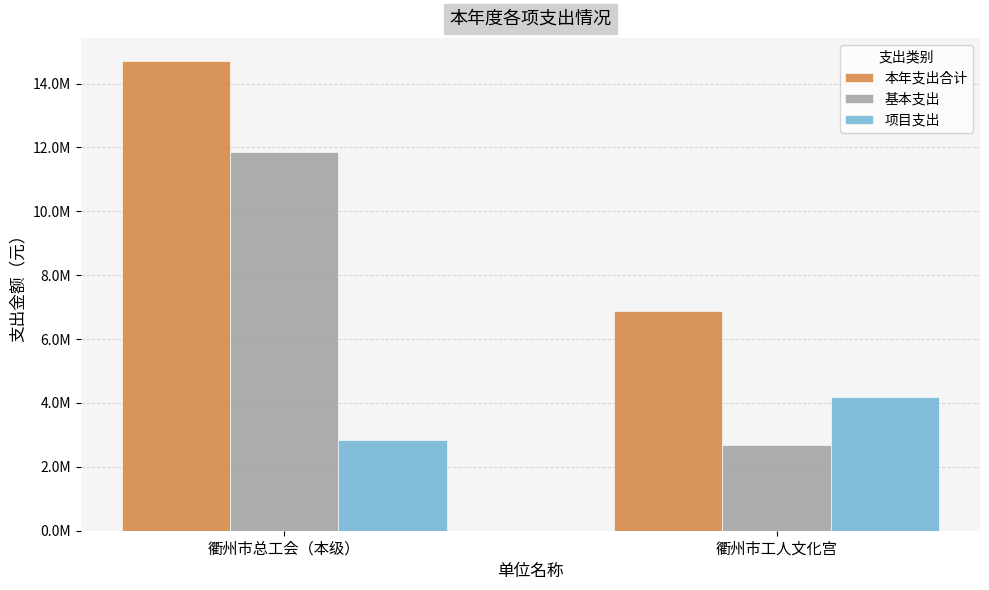

Reading left to right, what are all the values shown in this chart?

本年支出合计: 14695652.9	6864817.3
基本支出: 11868984.2	2693481.2
项目支出: 2826668.8	4171336.1